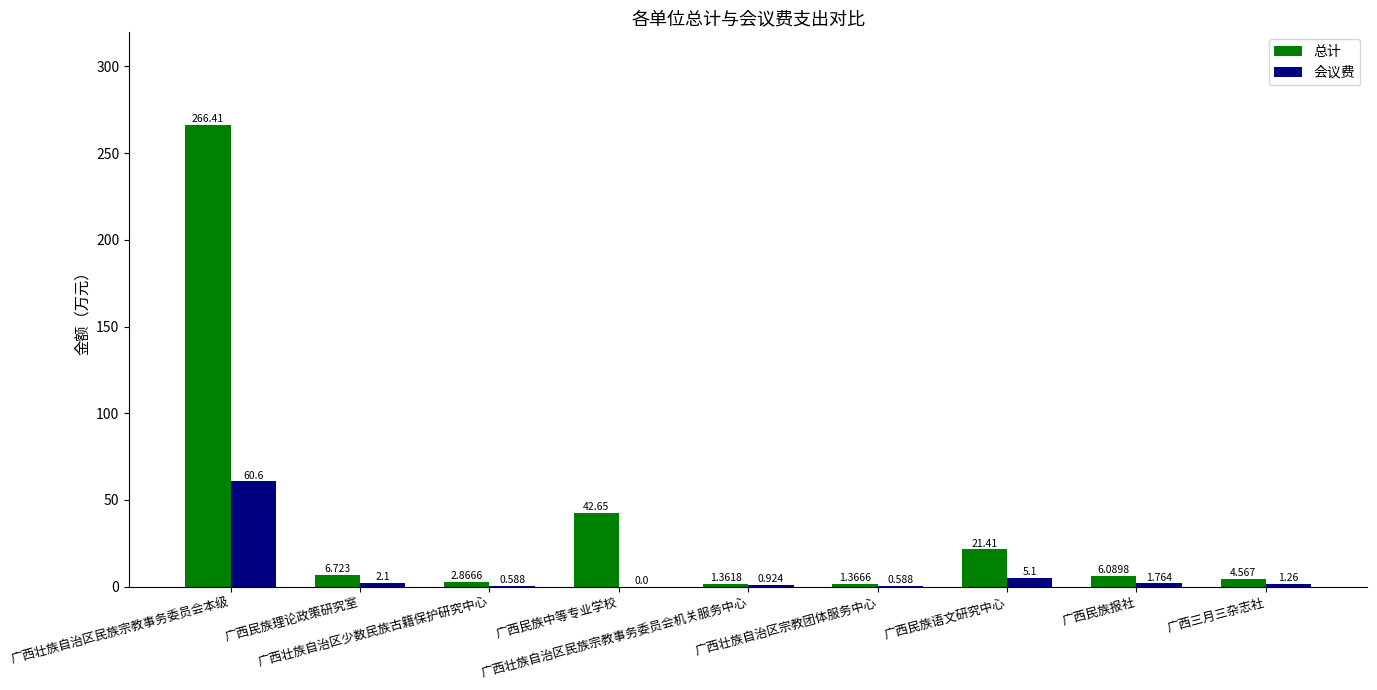

Which series has the largest total across all categories?

总计